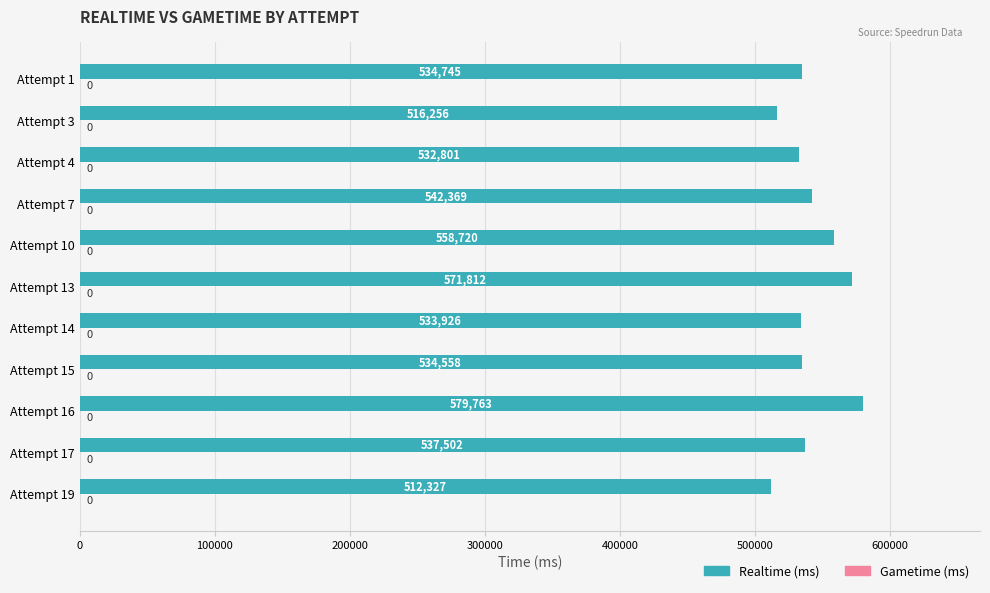

What is the difference between the values at Attempt 14 and Attempt 1?

819